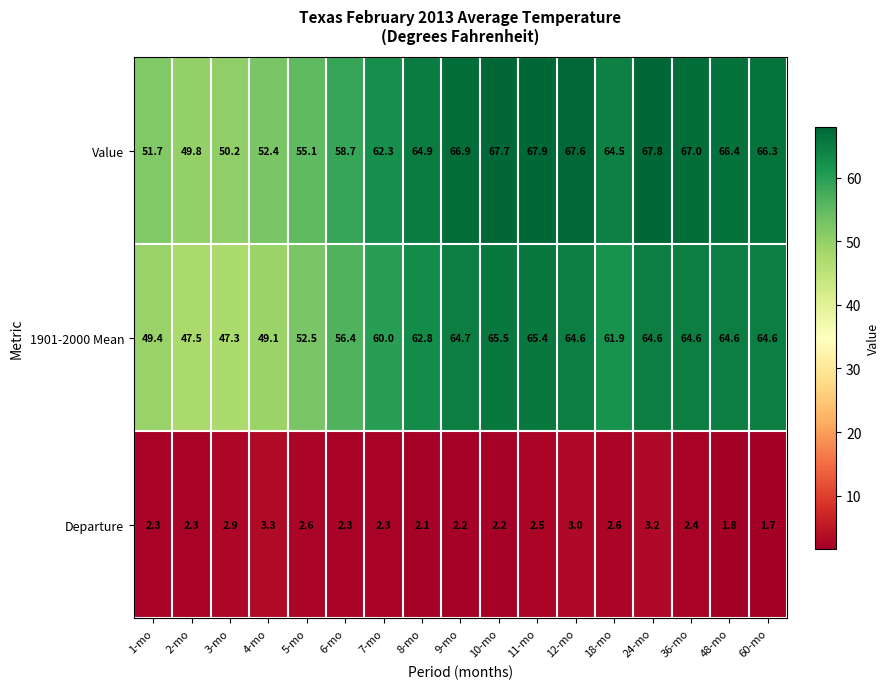

How many categories are shown in the chart?

17